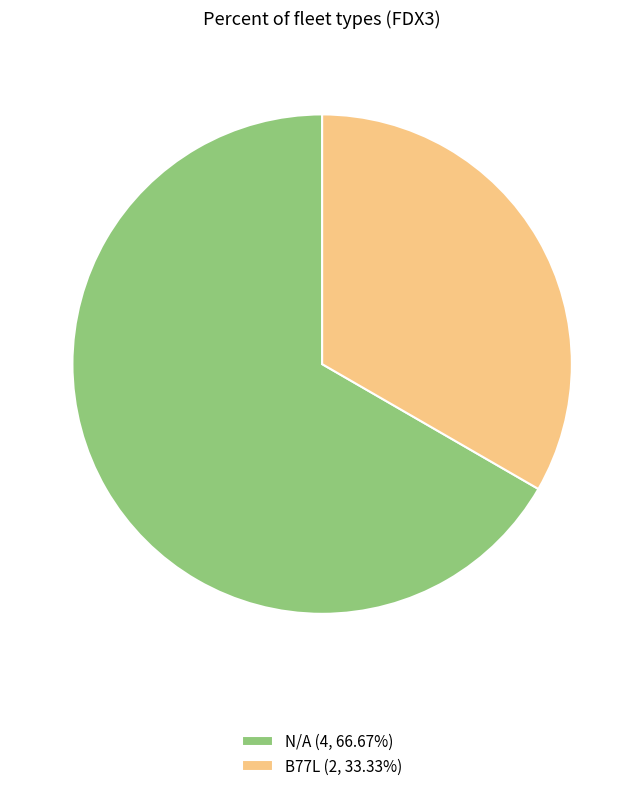

Is the sum of N/A (4, 66.67%) and B77L (2, 33.33%) greater than half?

Yes